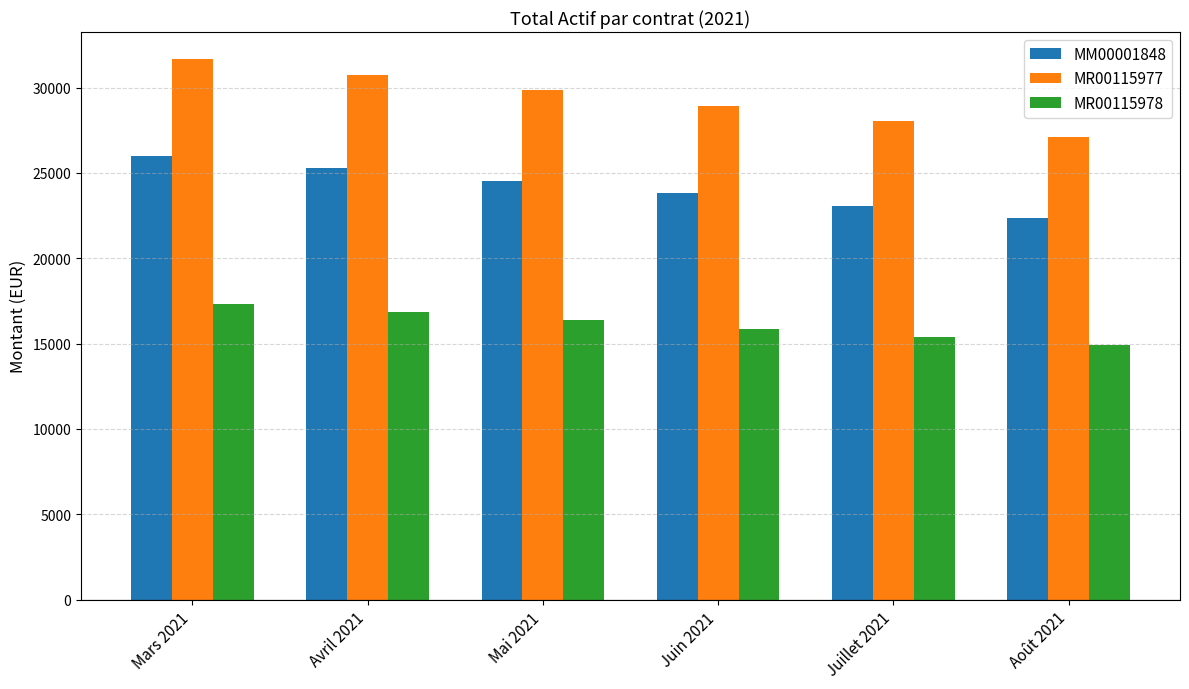

What value does the MR00115977 series have at Août 2021?

27102.2